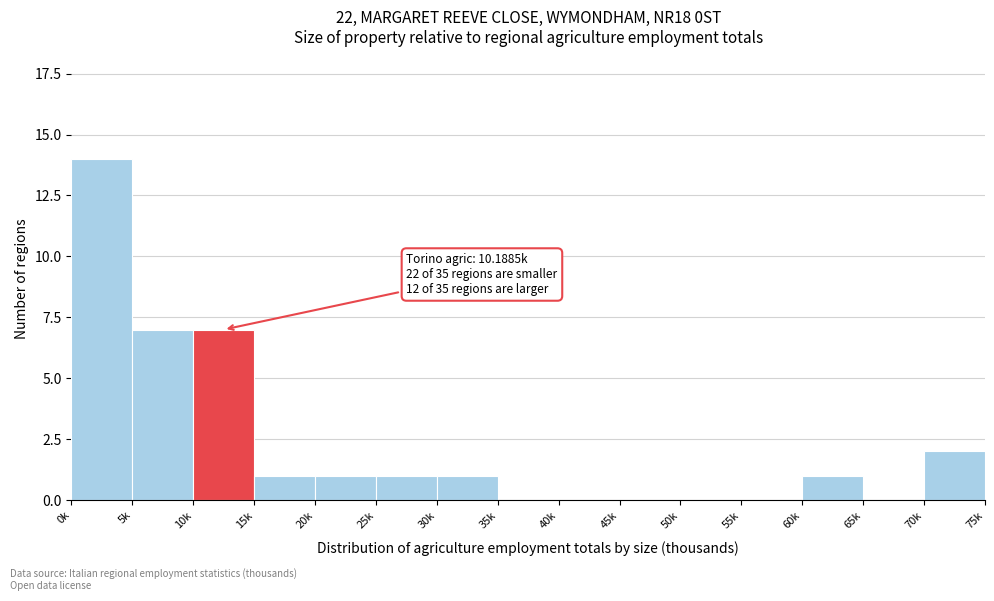

Reading right to left, extract all data points from this chart.

70k=2	65k=0	60k=1	55k=0	50k=0	45k=0	40k=0	35k=0	30k=1	25k=1	20k=1	15k=1	10k=7	5k=7	0k=14